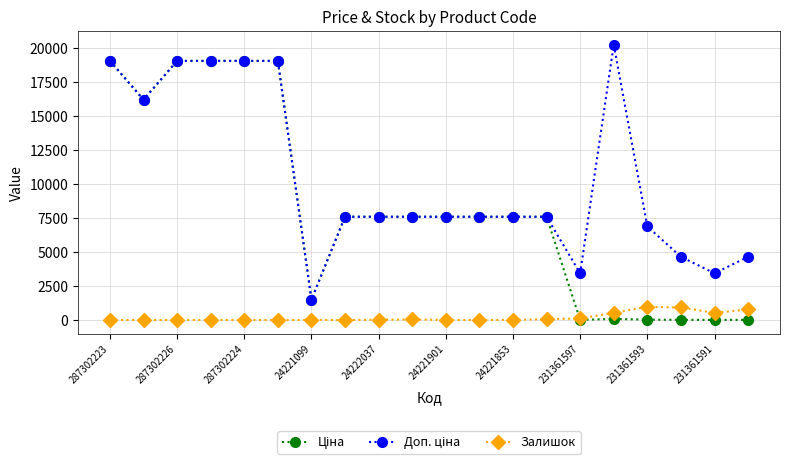

At how many categories does at least one series exceed 13855?

7